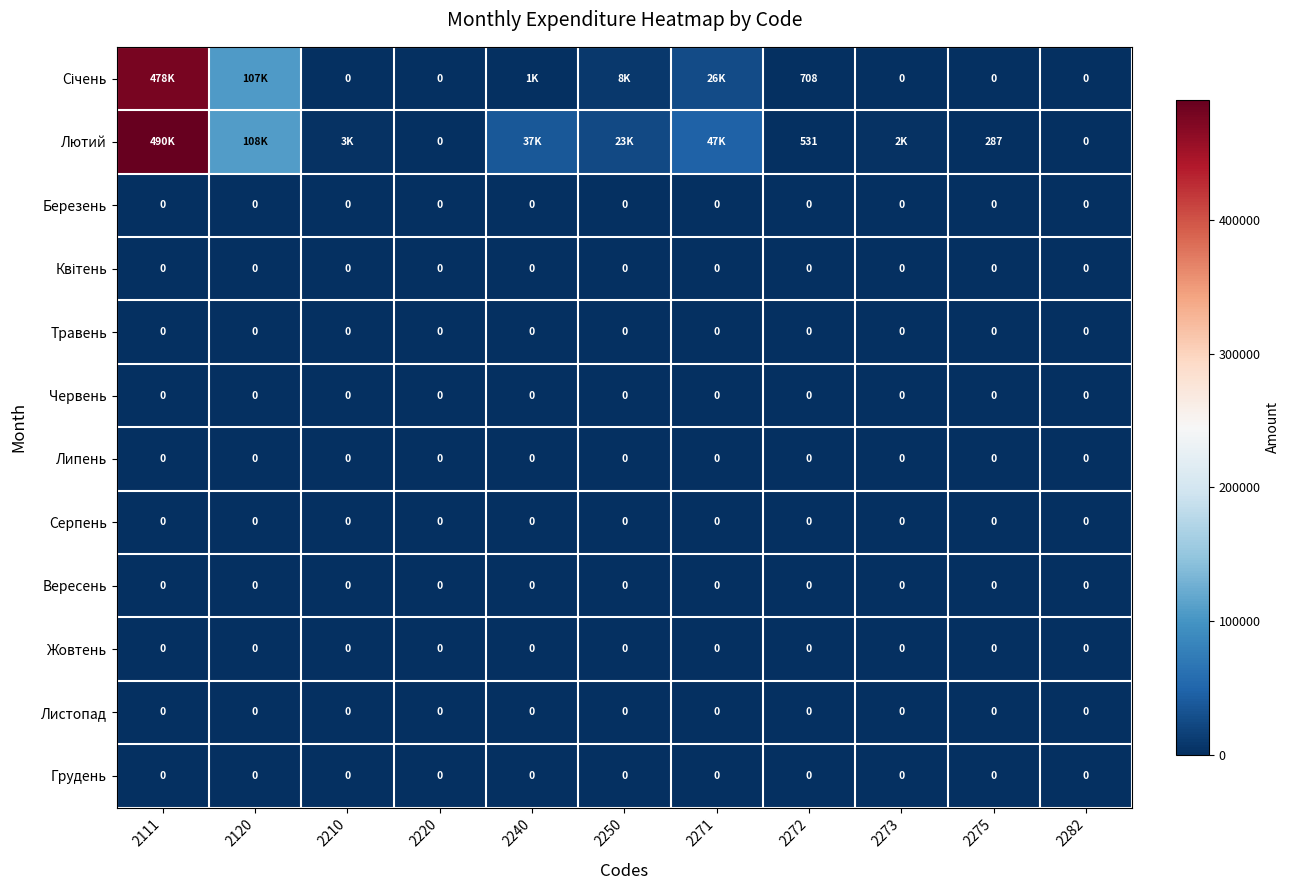

The value of Січень at 2111 is 478252.3. True or false?

True